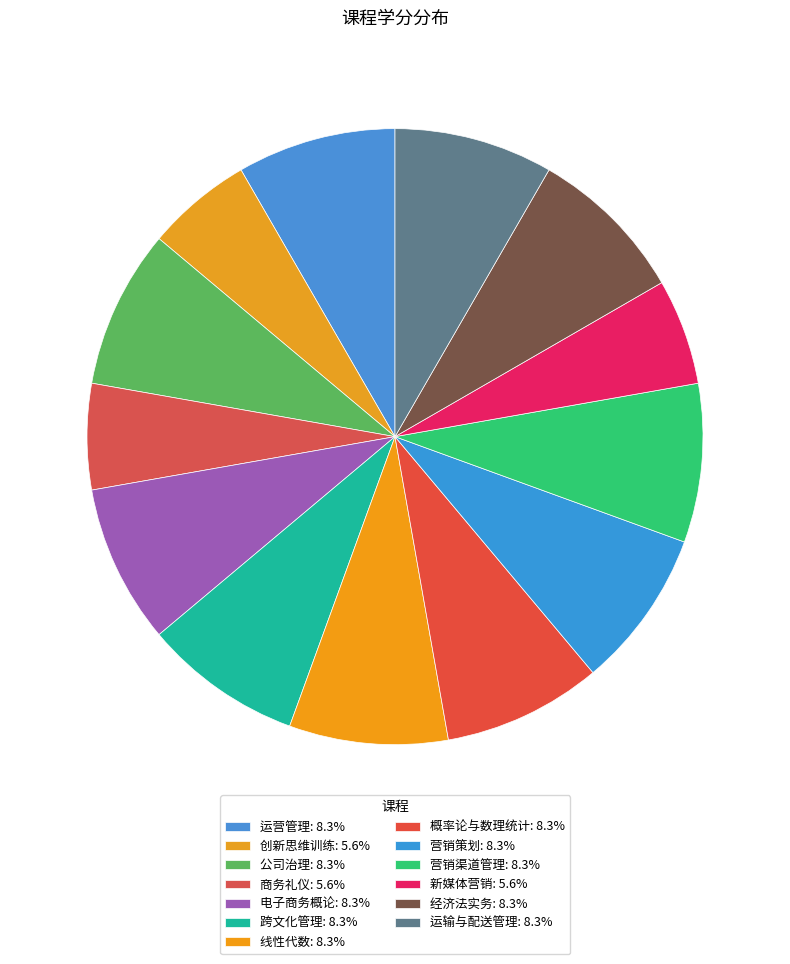

Is it true that 营销策划 is 8% of the pie?

True